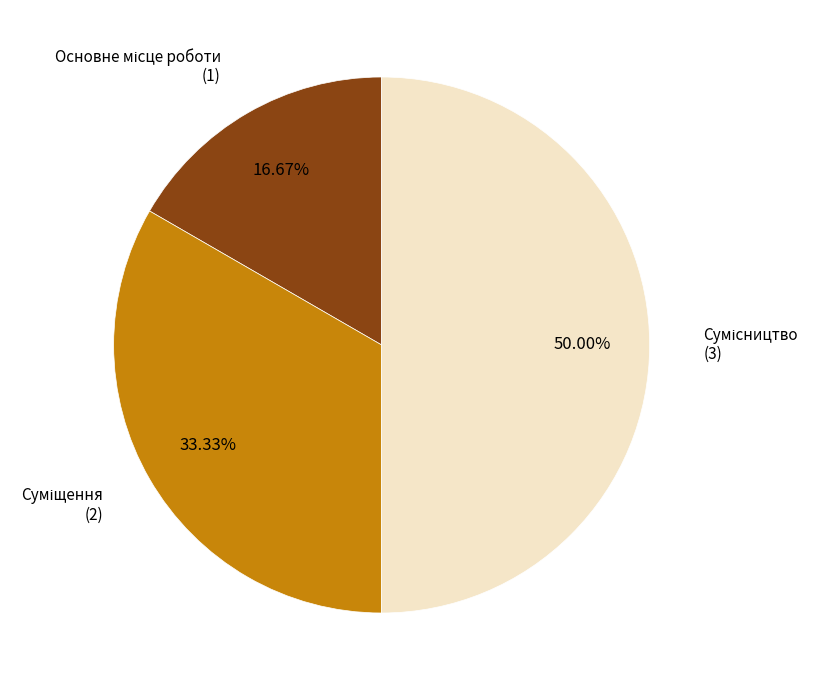

What portion of the pie excludes Основне місце роботи?

83.3%